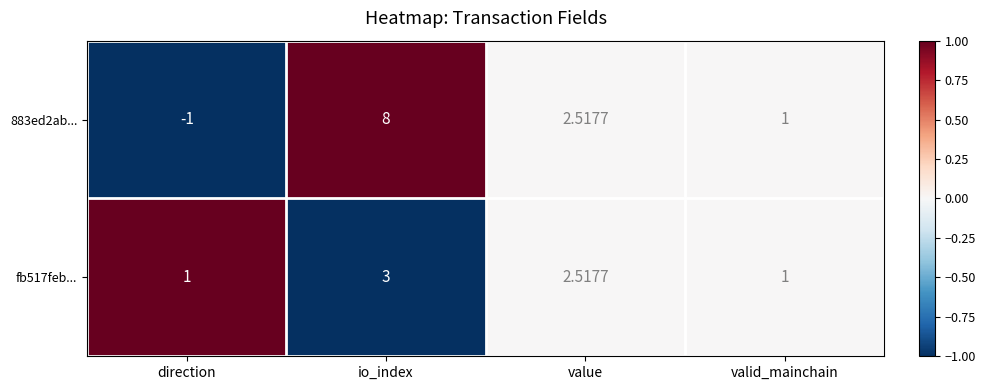

How many series are shown in this chart?

2